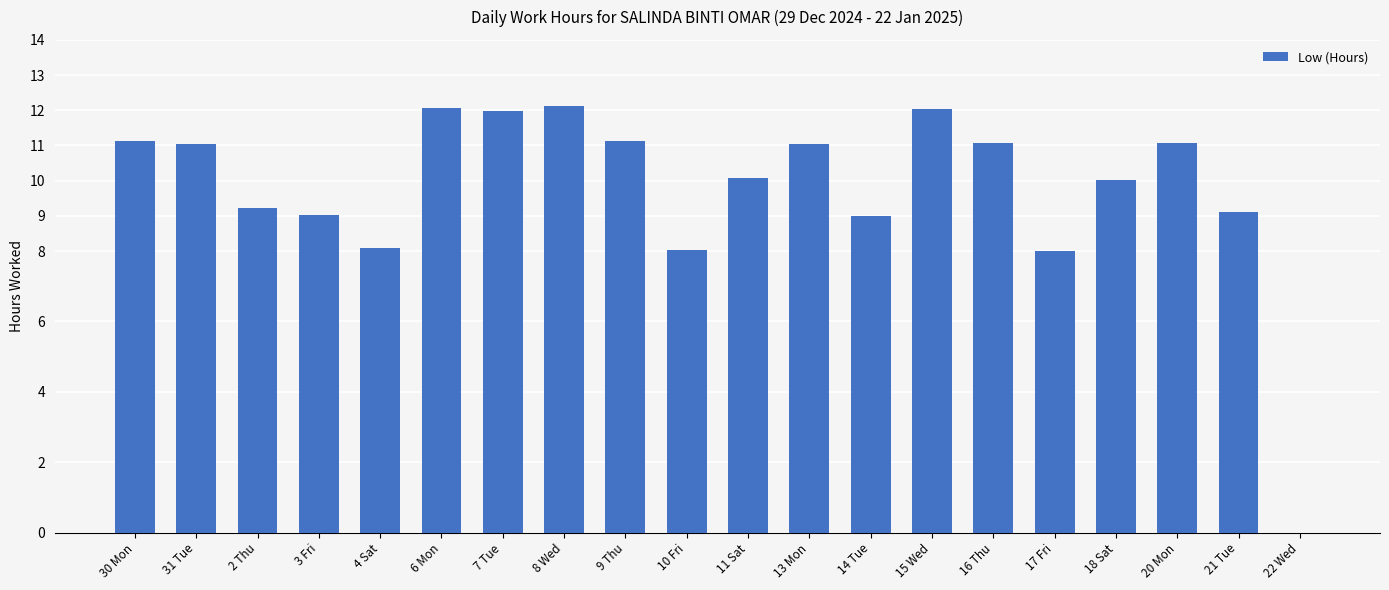

Are the bars horizontal?

No